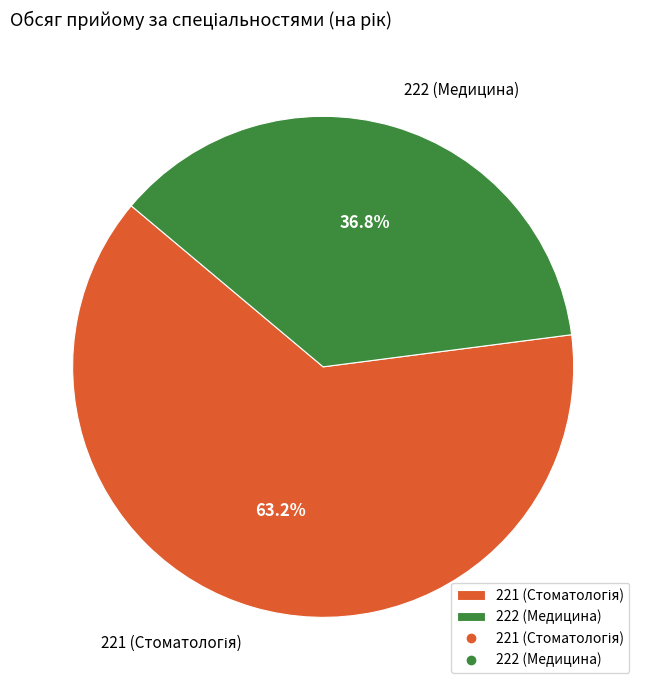

Which category has the smallest portion of the pie?

222 (Медицина)